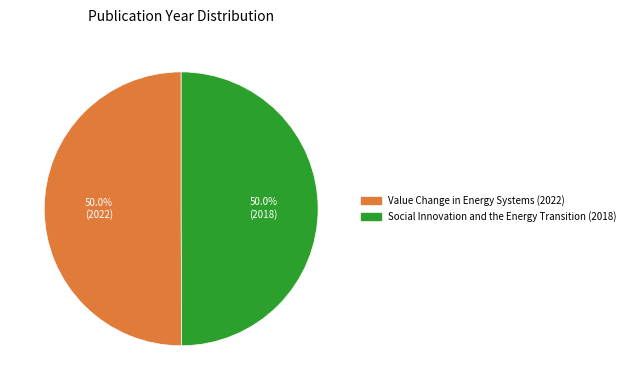

To the nearest percent, what percentage of the pie is Social Innovation and the Energy Transition (2018)?

50%